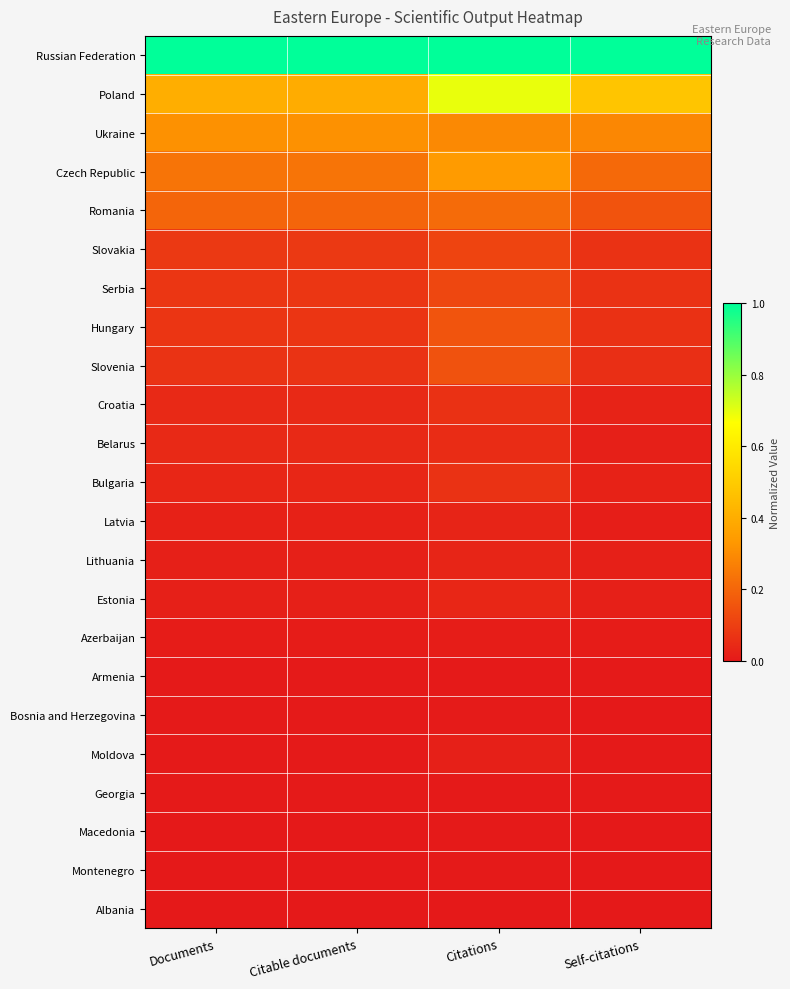

How many distinct data groups are displayed?

23